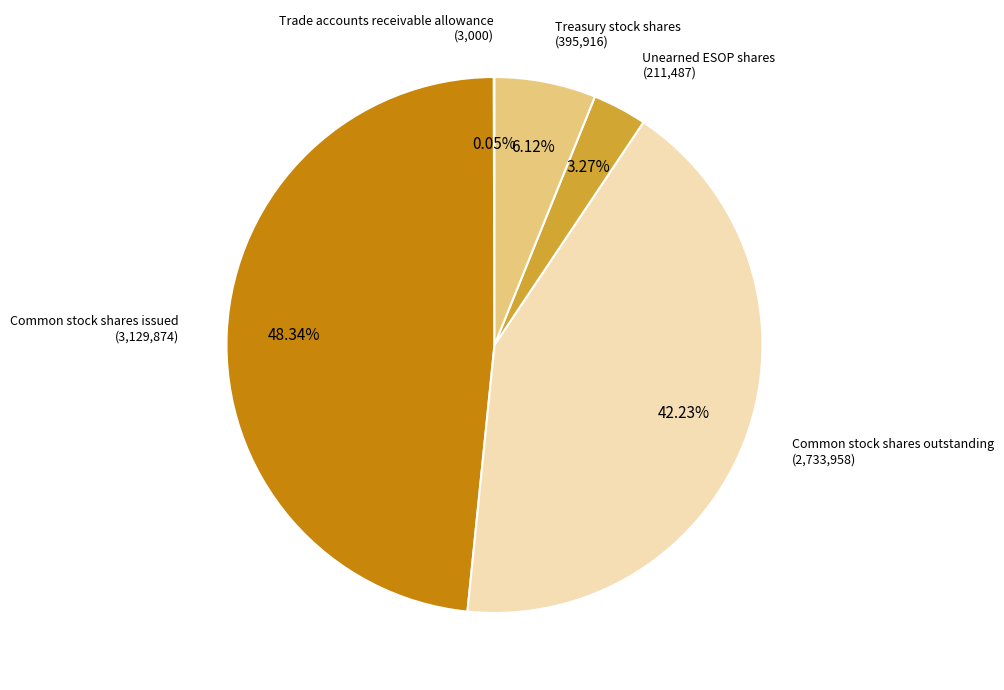

What is the ratio of the value at Common stock shares outstanding to the value at Unearned ESOP shares?

12.9